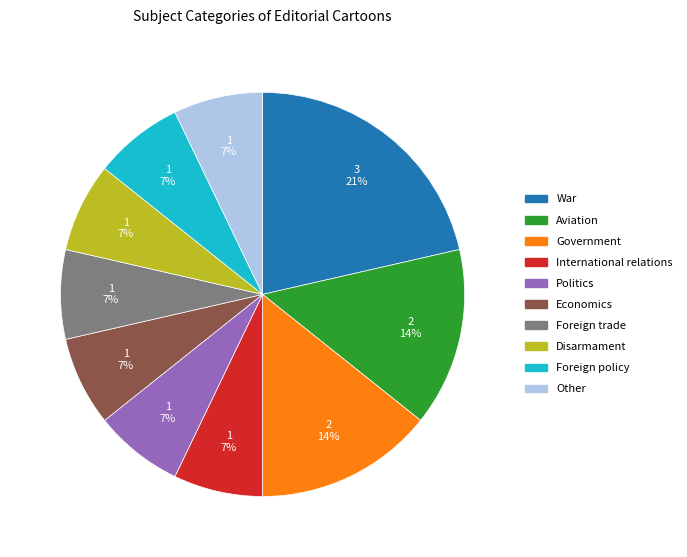

Is there a majority slice in this chart?

No